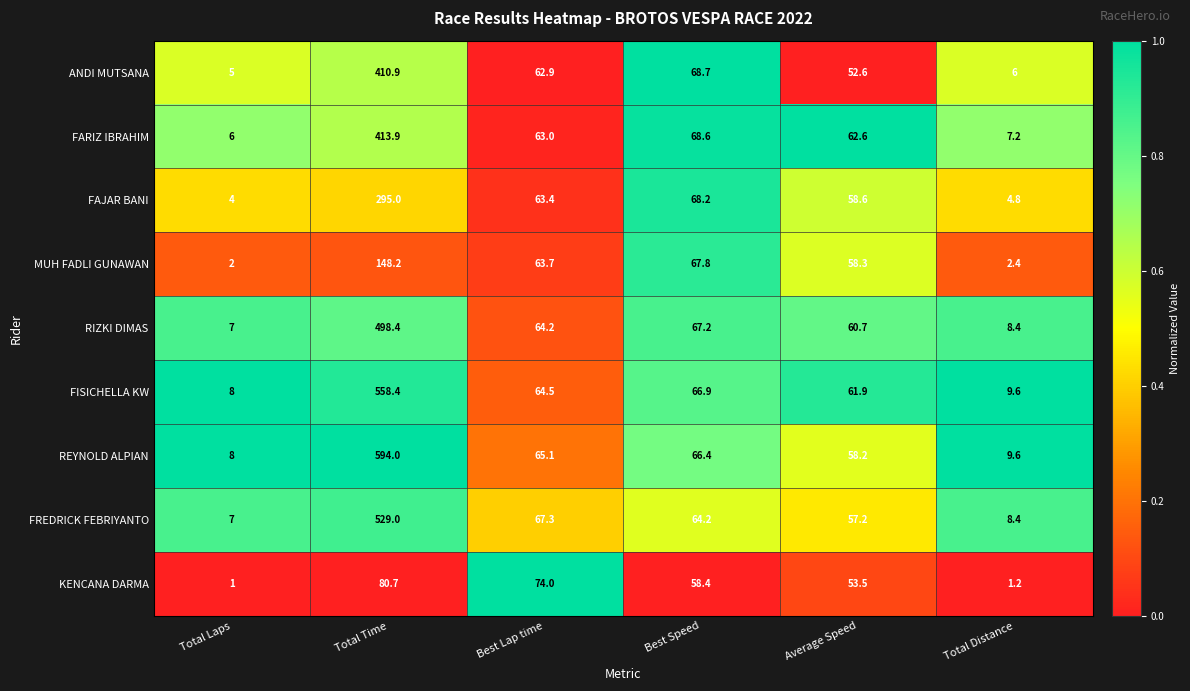

At which label does KENCANA DARMA first exceed 58?

Total Time